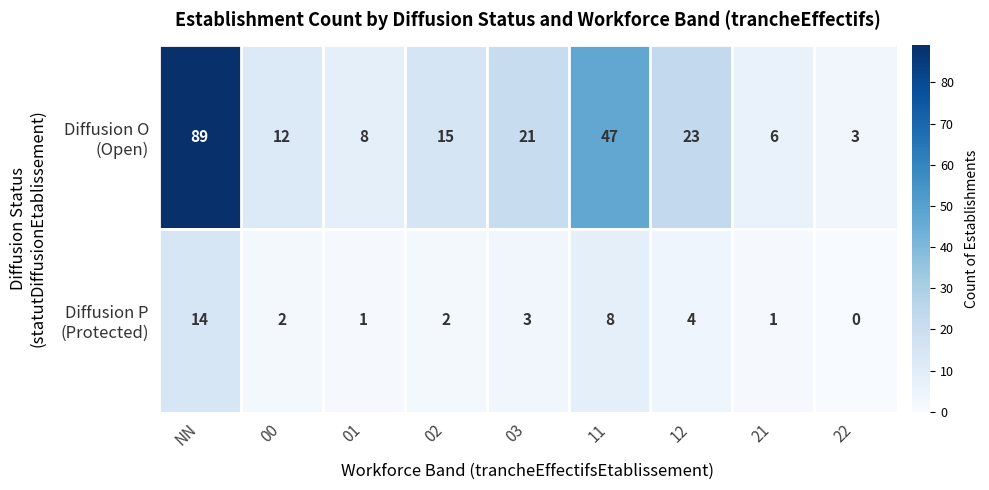

What is the spread (max minus min) of values at 02?

13